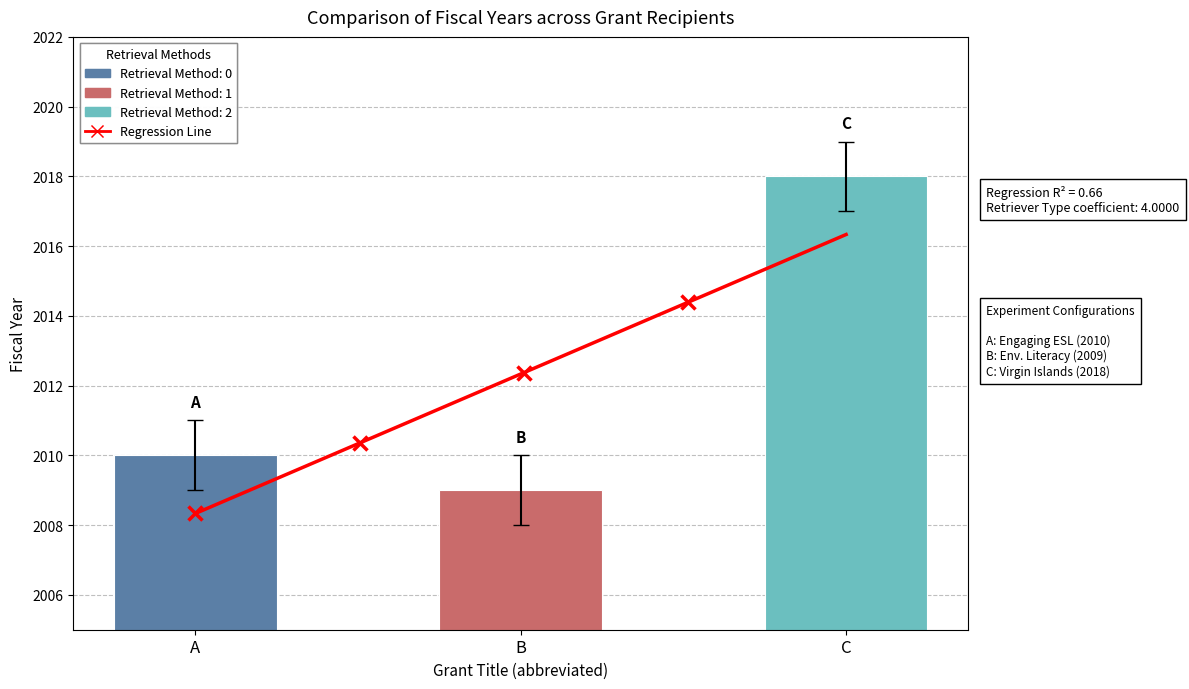

Between C and B, which is larger?

C